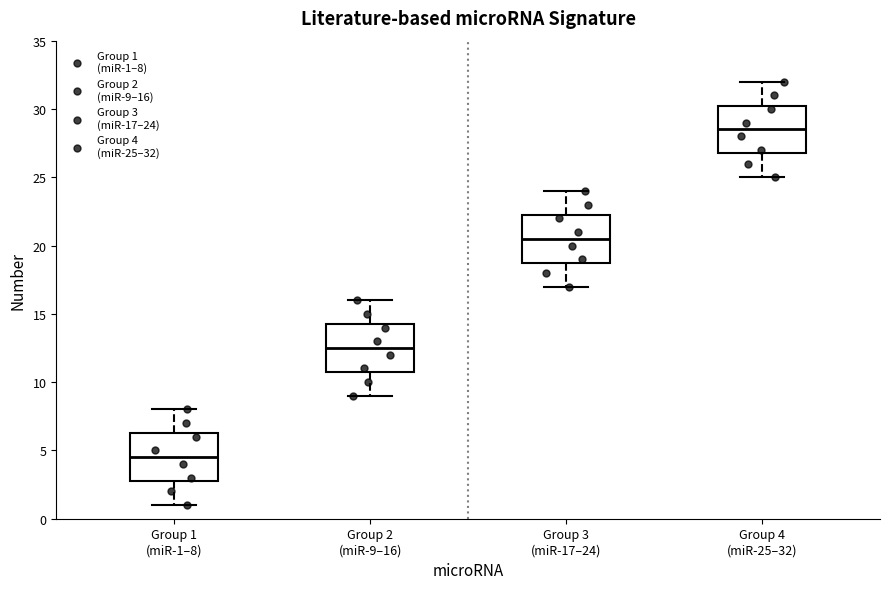

Reading left to right, transcribe this box plot: for each box, give where its median line is, the range the box spans, and where its two whiskers end, as read against the y-axis. The values are not printed on the chart, so give them approximately, as read against the axis.

Group 1 (miR-1–8): median 4.5, box 3.0 to 6.5, whiskers 1.0 to 8.0
Group 2 (miR-9–16): median 12.5, box 11.0 to 14.5, whiskers 9.0 to 16.0
Group 3 (miR-17–24): median 20.5, box 19.0 to 22.5, whiskers 17.0 to 24.0
Group 4 (miR-25–32): median 28.5, box 27.0 to 30.5, whiskers 25.0 to 32.0